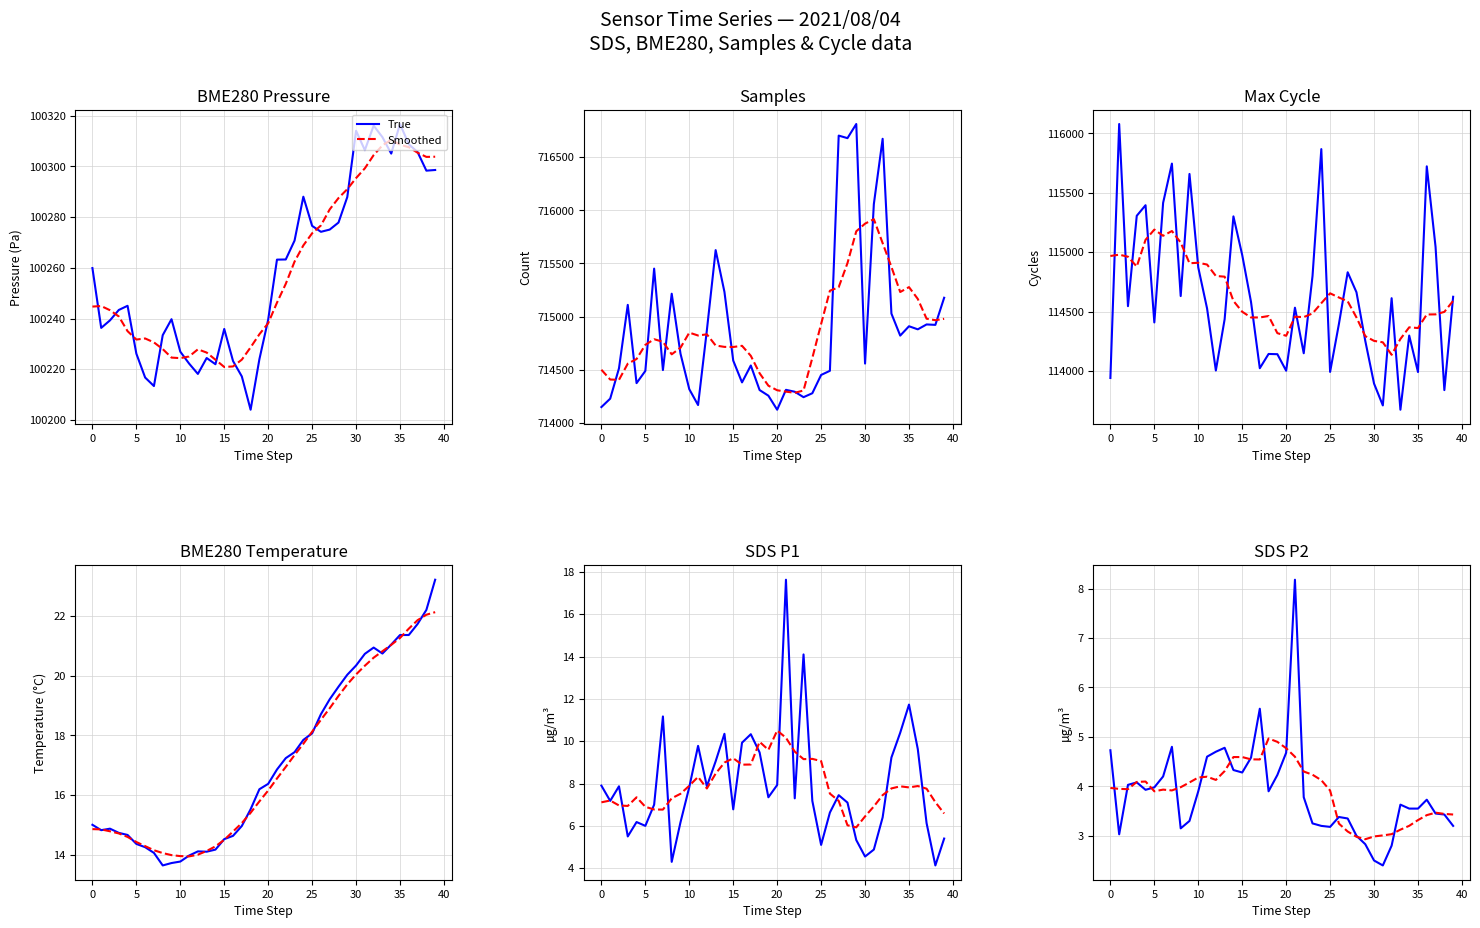

Where is Samples nearest to the value 715467?

6